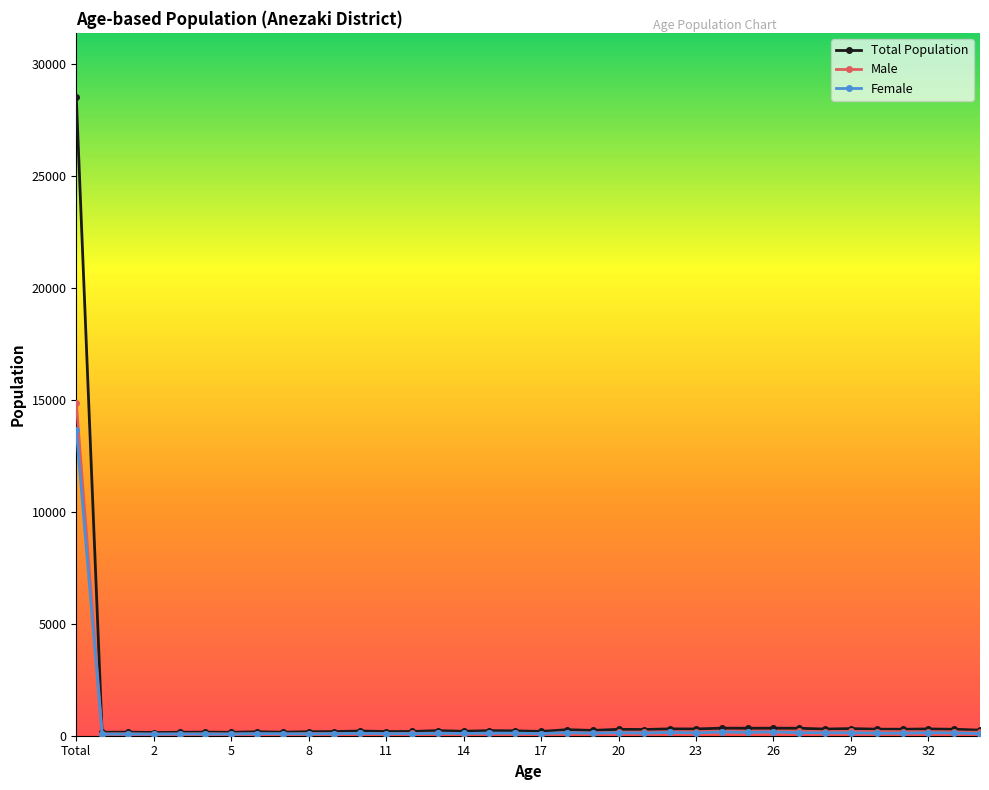

What is the maximum value for Female?

13657